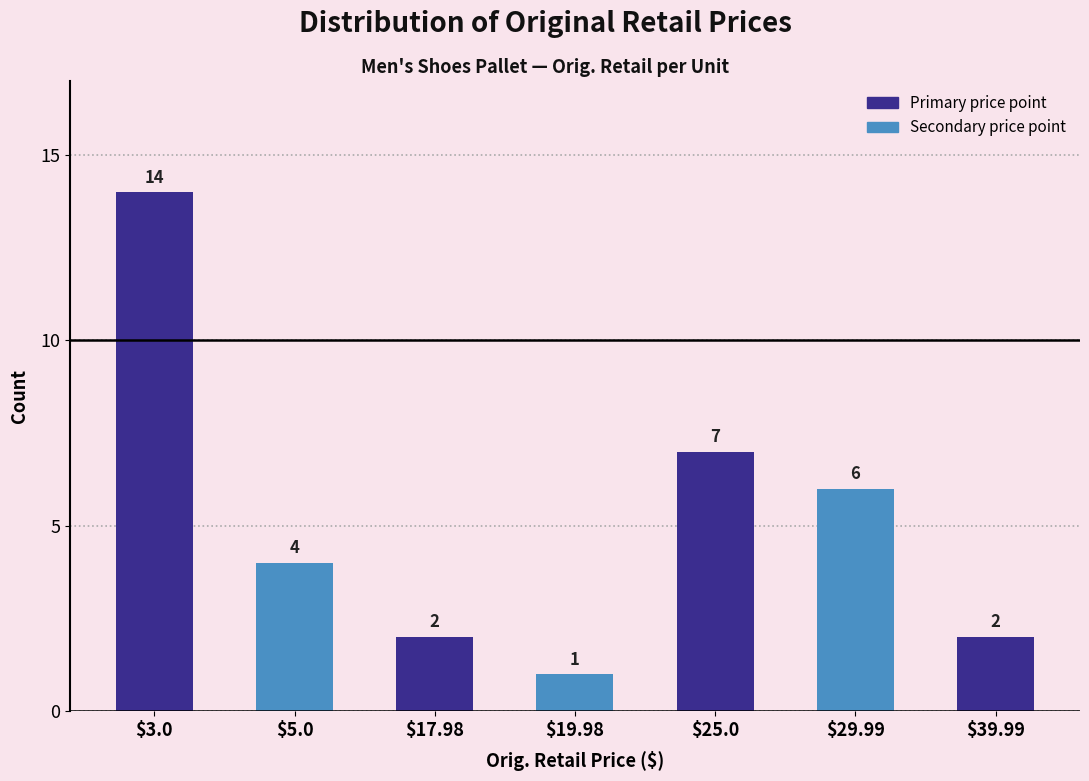

Reading left to right, list all the values displayed in this chart.

14	4	2	1	7	6	2